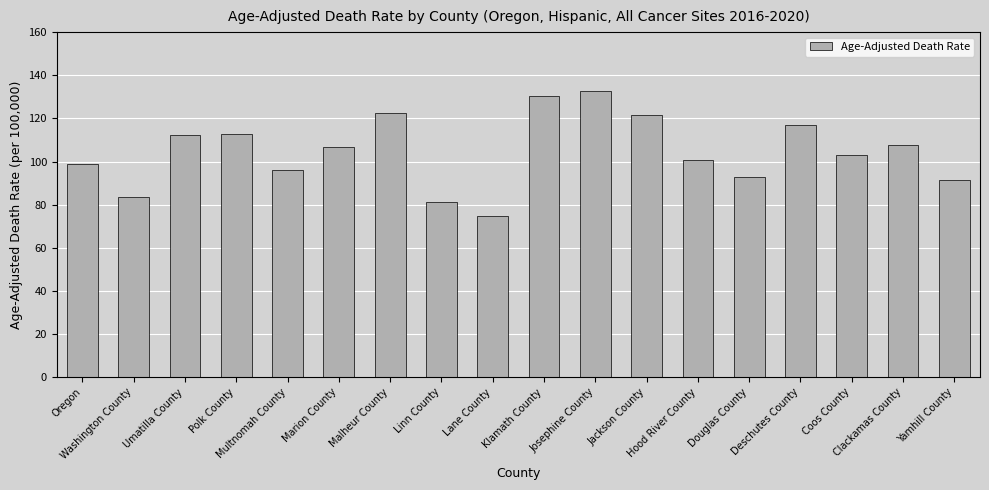

What is the difference between the second highest and second lowest values?

49.3